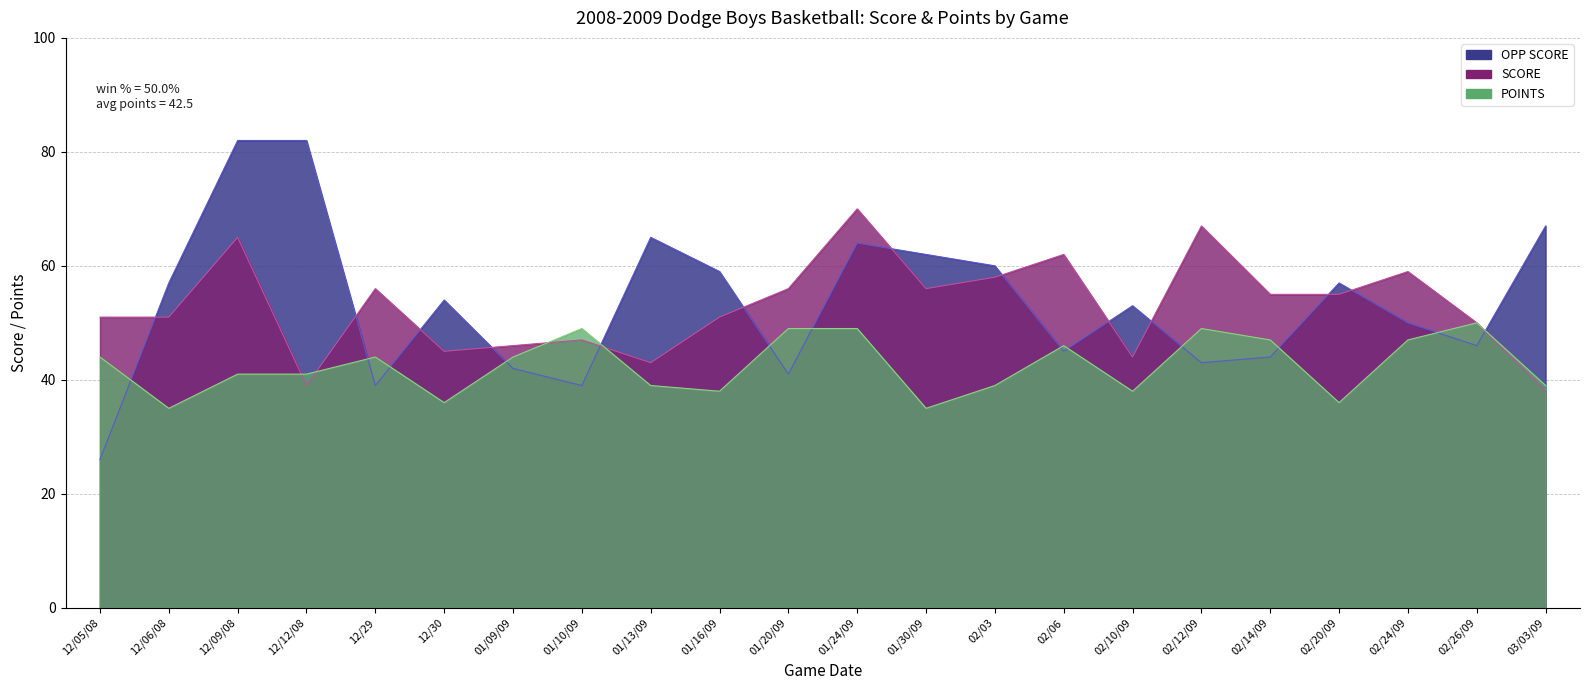

True or false: POINTS and SCORE intersect in this chart.

True